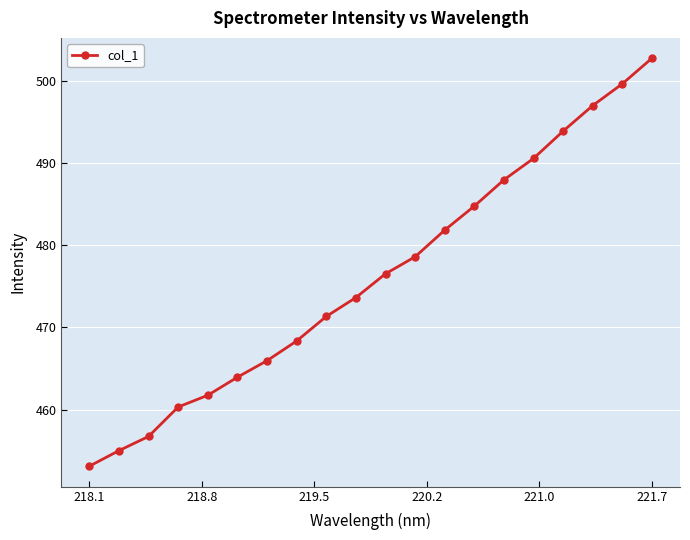

What is the difference between the maximum and minimum values?

49.6